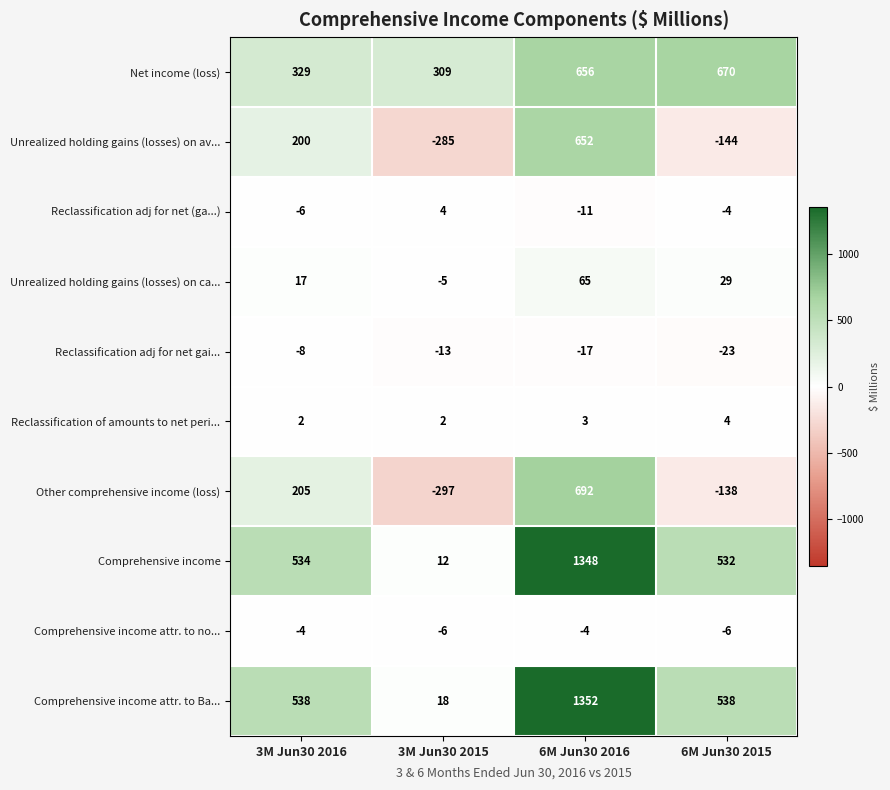

Which series has the largest total across all categories?

Comprehensive income attr. to Ba...